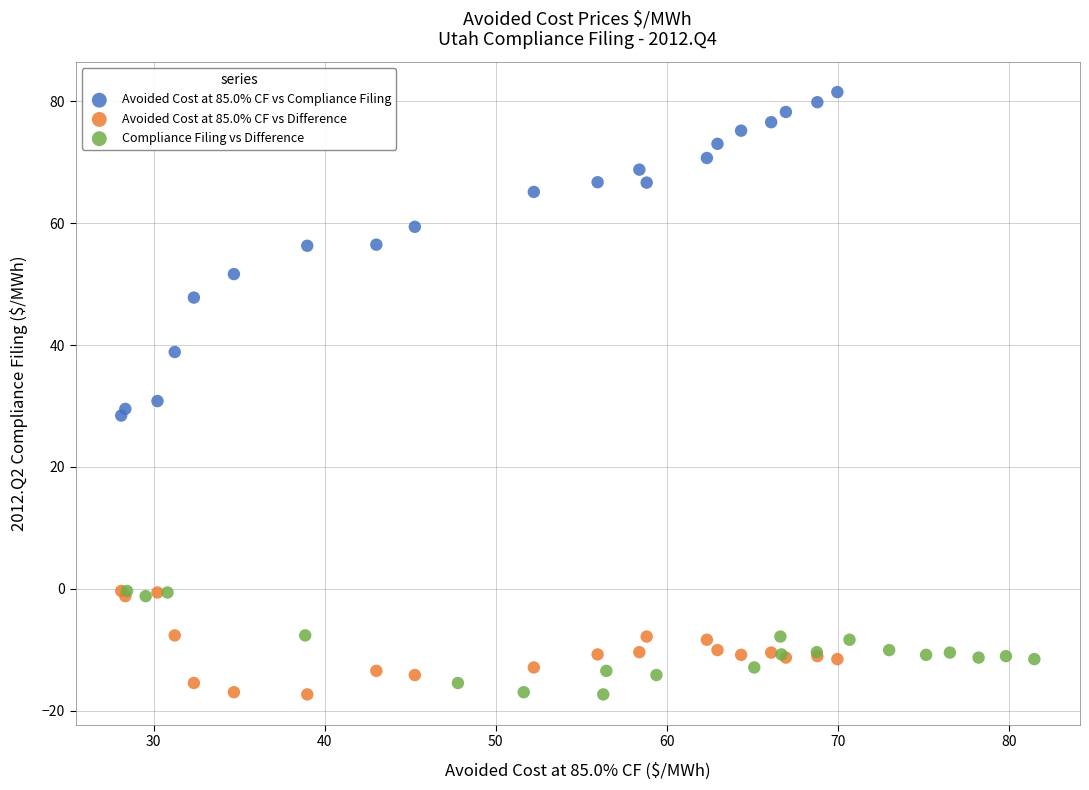

Which series has the widest spread of Y values?

Avoided Cost at 85.0% CF vs Compliance Filing